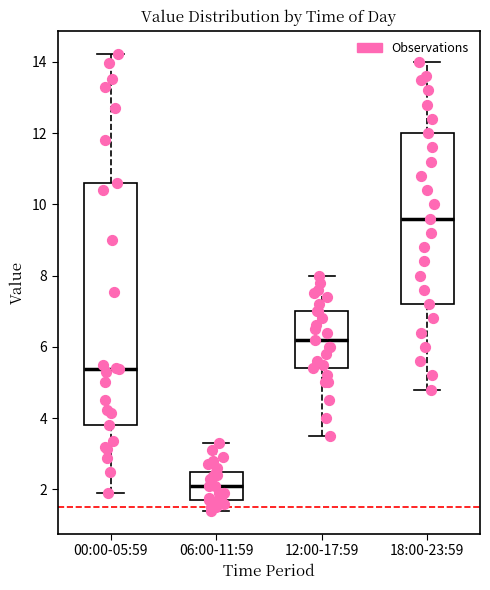

Where does the median line of the box for 12:00-17:59 sit on the y-axis? The values are not printed on the chart, so give them approximately, as read against the axis.

6.2